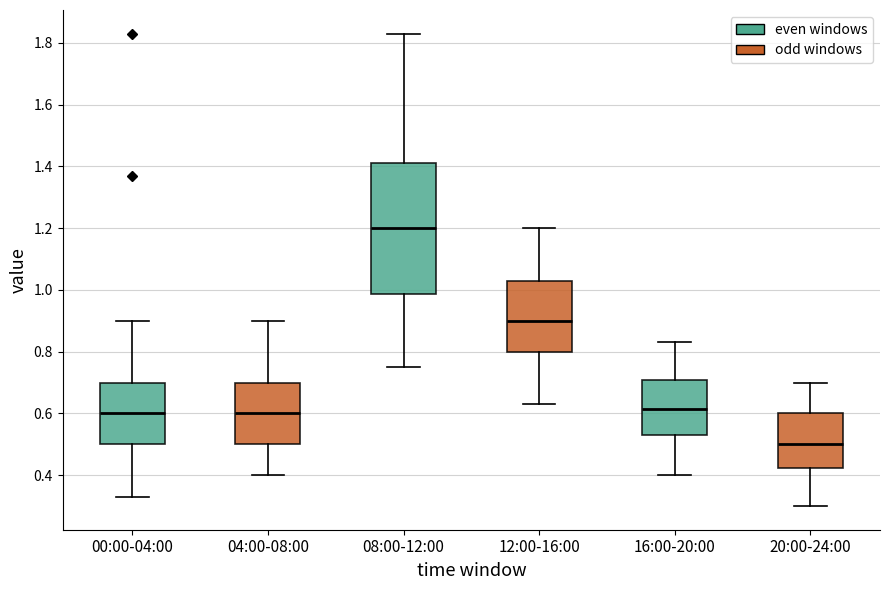

Where does the median line of the box for 12:00-16:00 sit on the y-axis? The values are not printed on the chart, so give them approximately, as read against the axis.

0.90